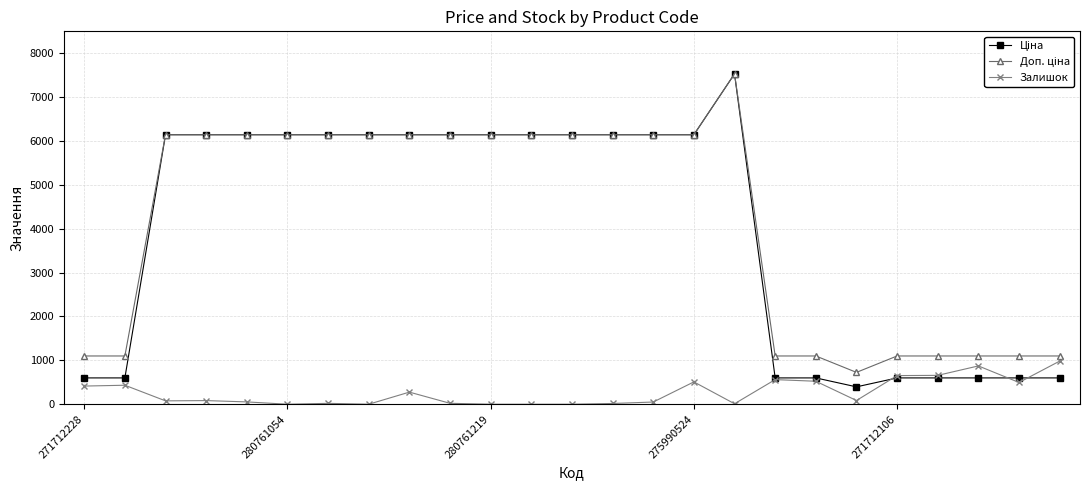

What is the maximum value for Залишок?

983.0